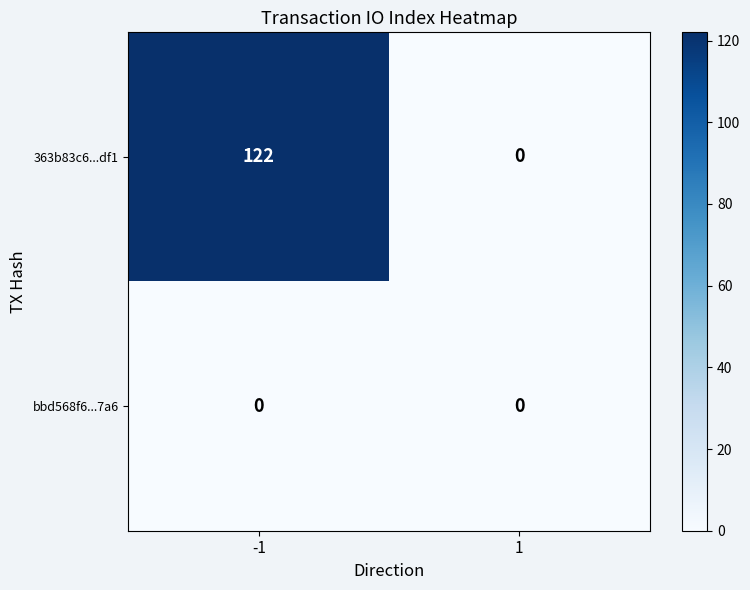

At how many categories does at least one series exceed 77?

1